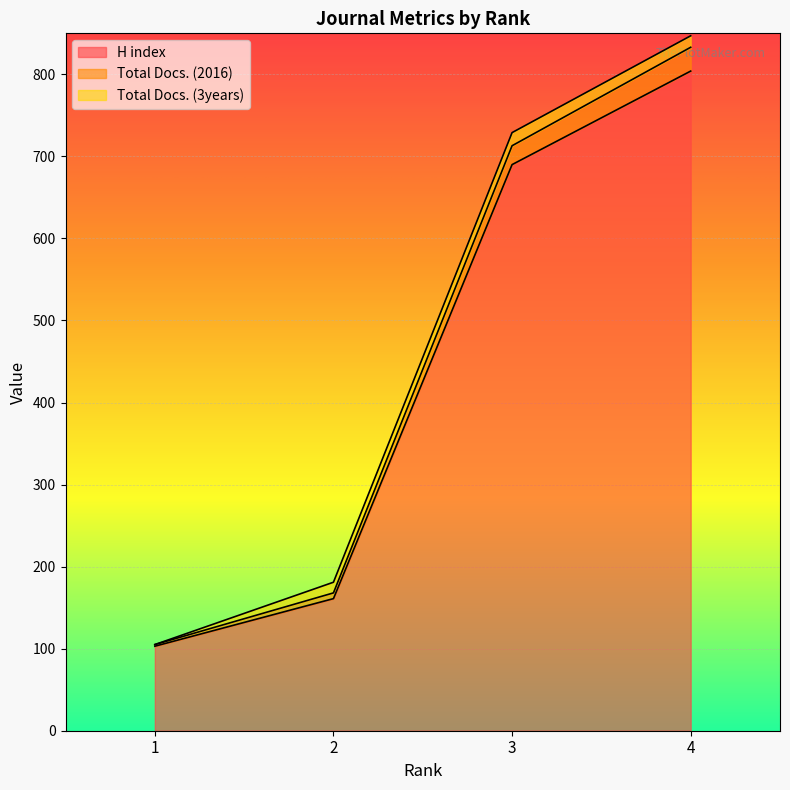

Rank the categories by H index value from lowest to highest.

1, 2, 3, 4